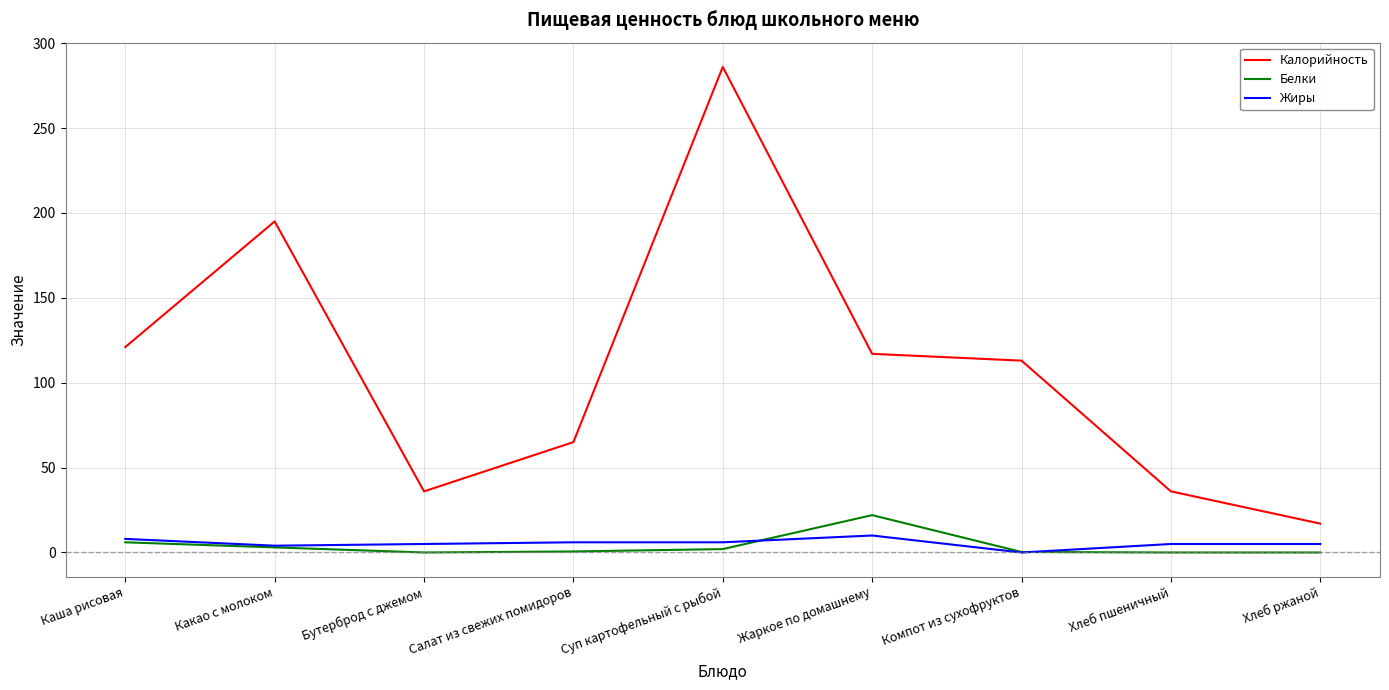

What is the maximum value shown in the chart?

286.0